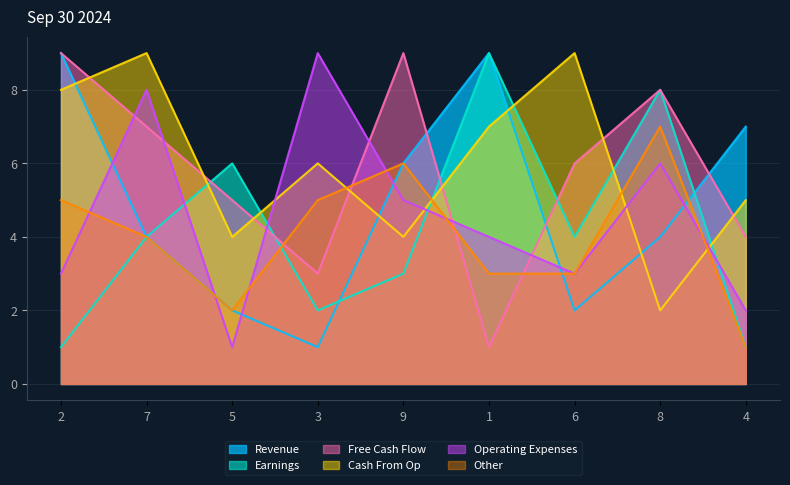

What is the total value across all series at 4?

20